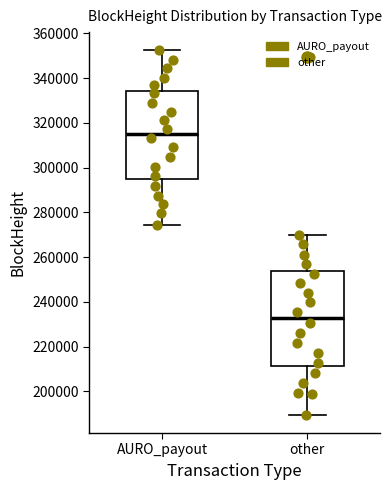

Which box's median line is the highest?

AURO_payout